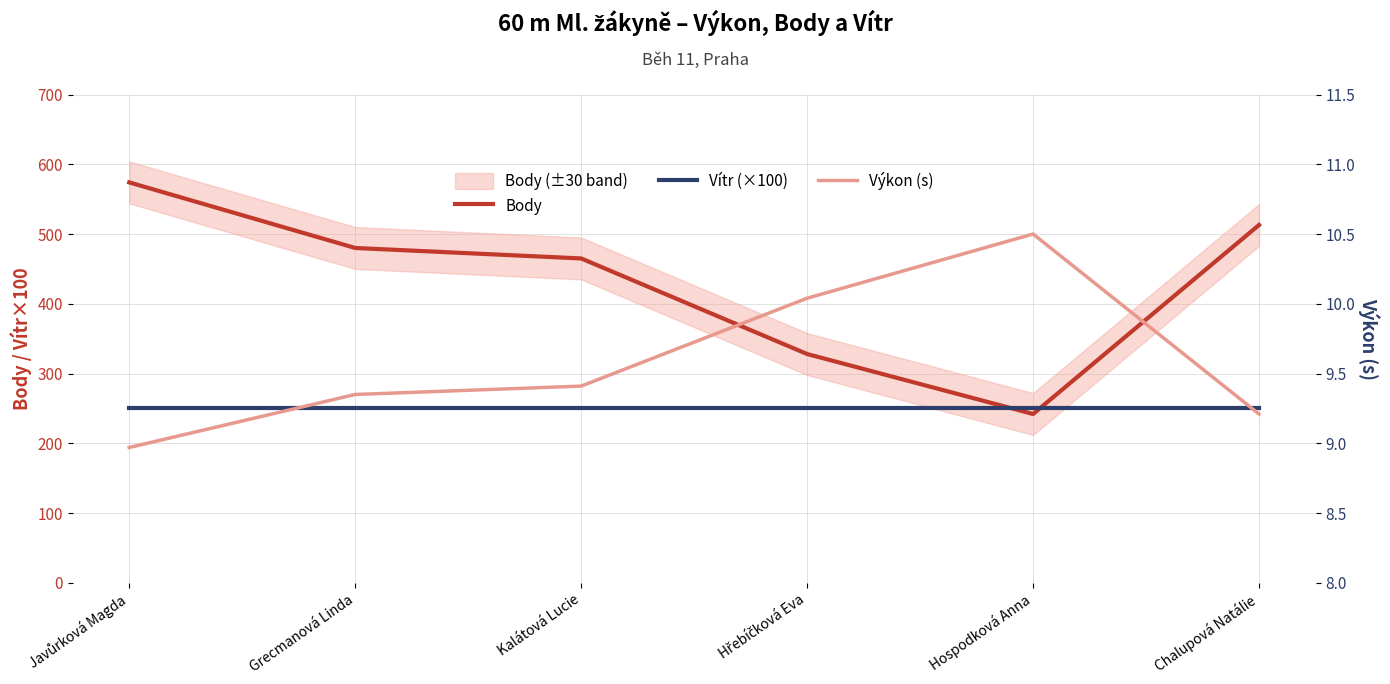

What is the difference between the maximum and minimum values in the Výkon (s) series?

1.5